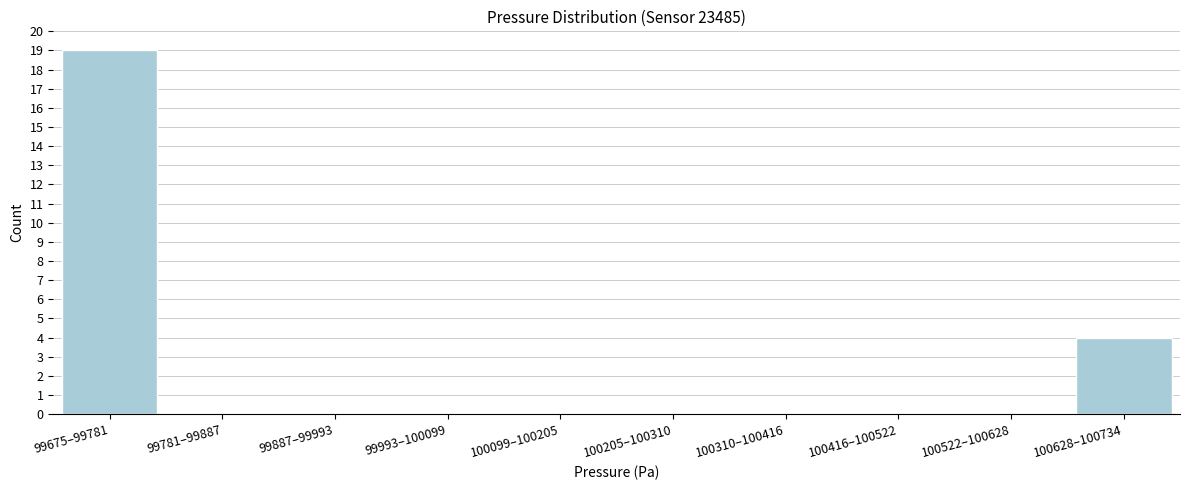

Reading left to right, extract all data points from this chart.

99675–99781=19	99781–99887=0	99887–99993=0	99993–100099=0	100099–100205=0	100205–100310=0	100310–100416=0	100416–100522=0	100522–100628=0	100628–100734=4